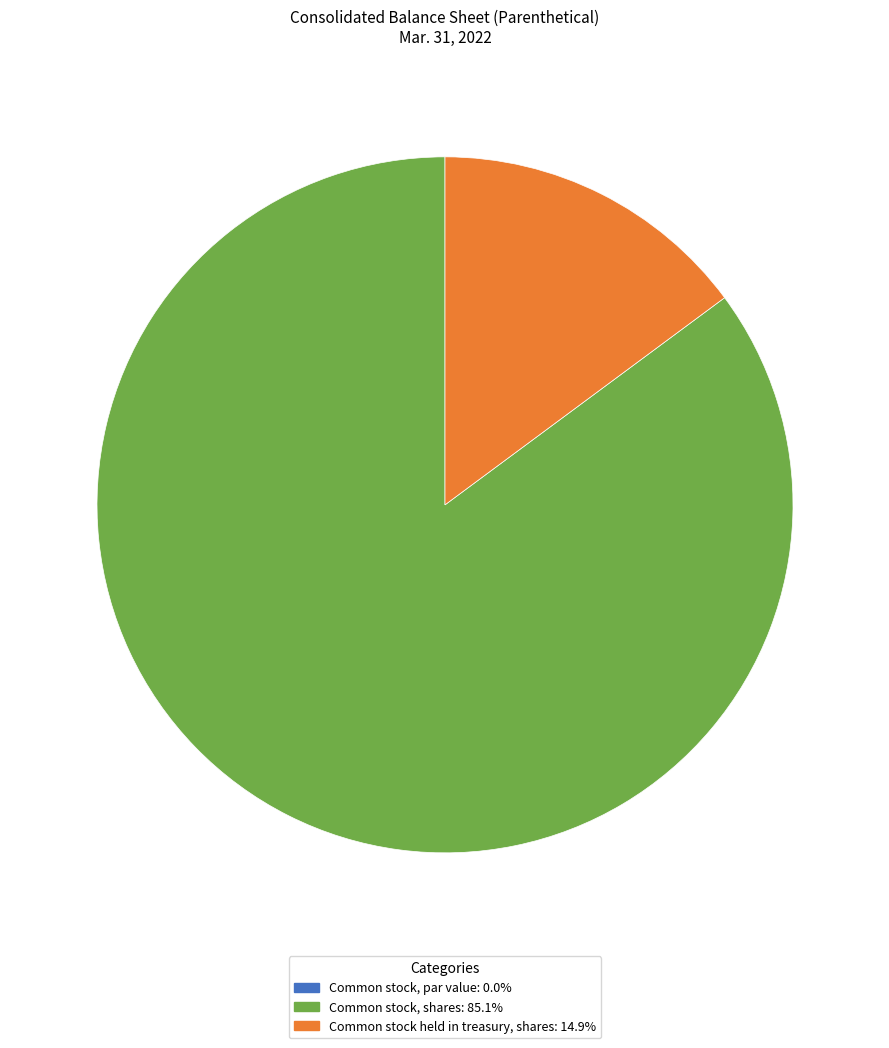

What is the majority slice?

Common stock, shares